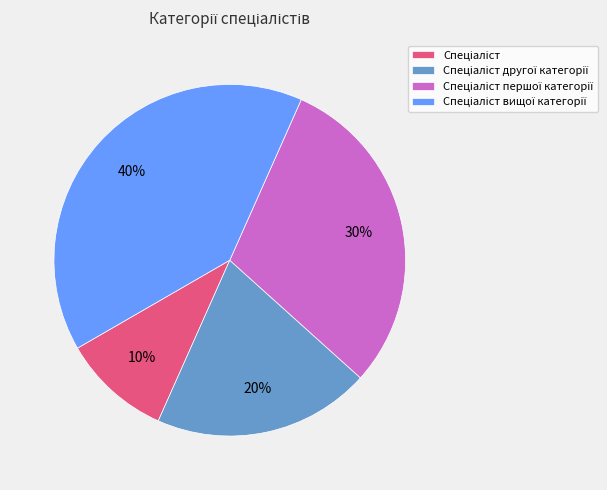

To the nearest percent, what is the average slice percentage?

25%